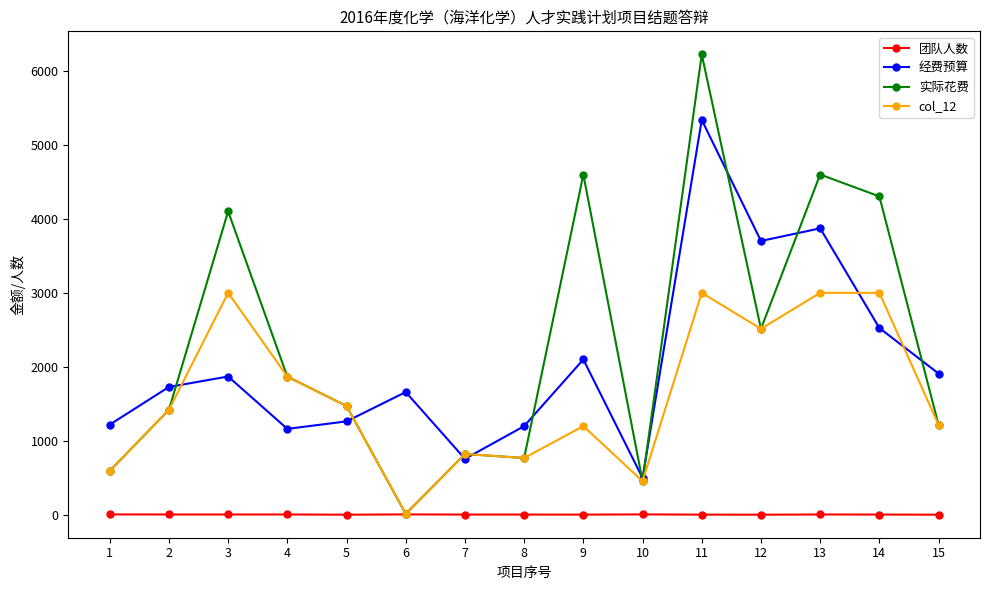

What is the maximum value shown in the chart?

6220.0